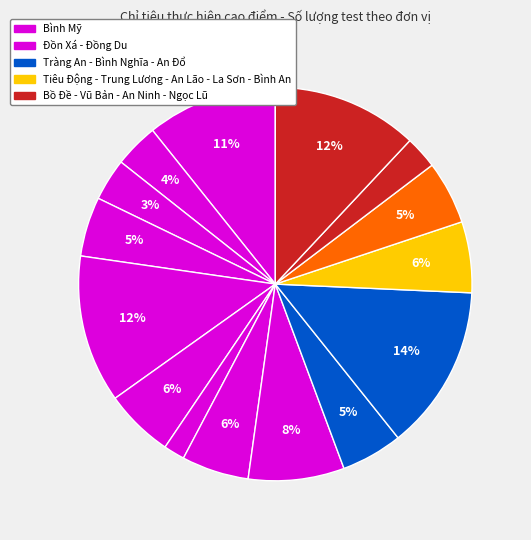

How many segments does this pie chart have?

15